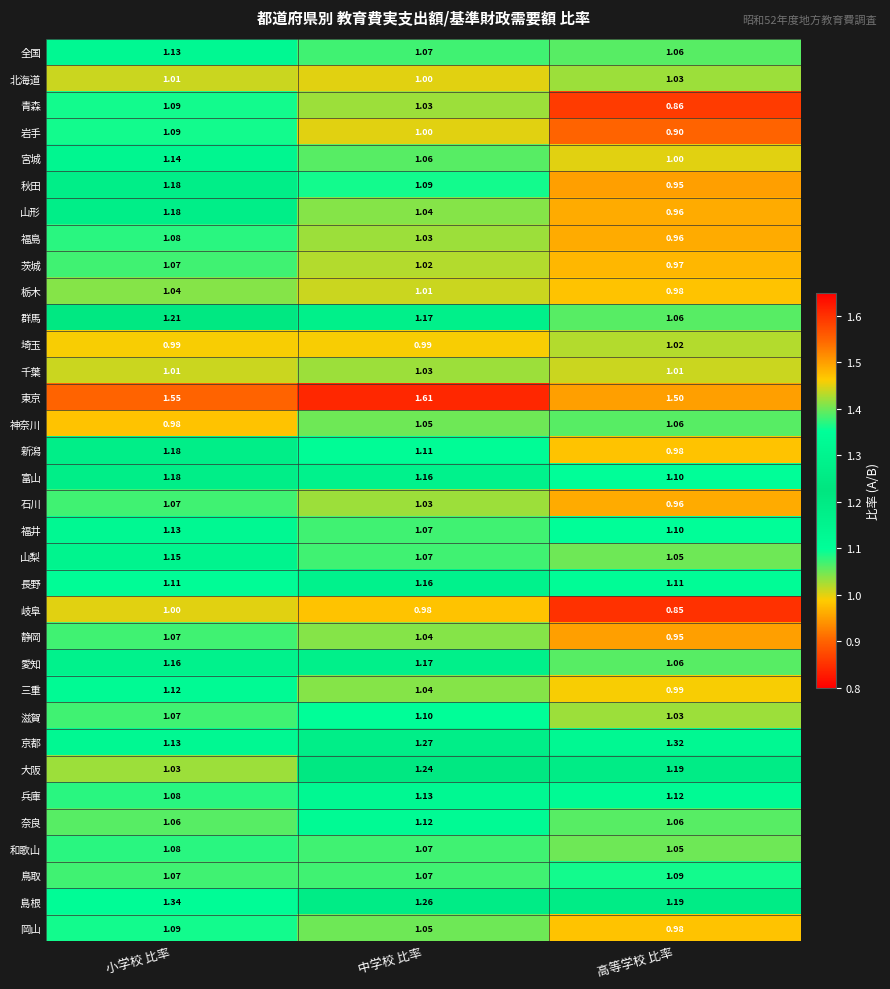

List the labels in order of 栃木 value, largest first.

小学校 比率, 中学校 比率, 高等学校 比率